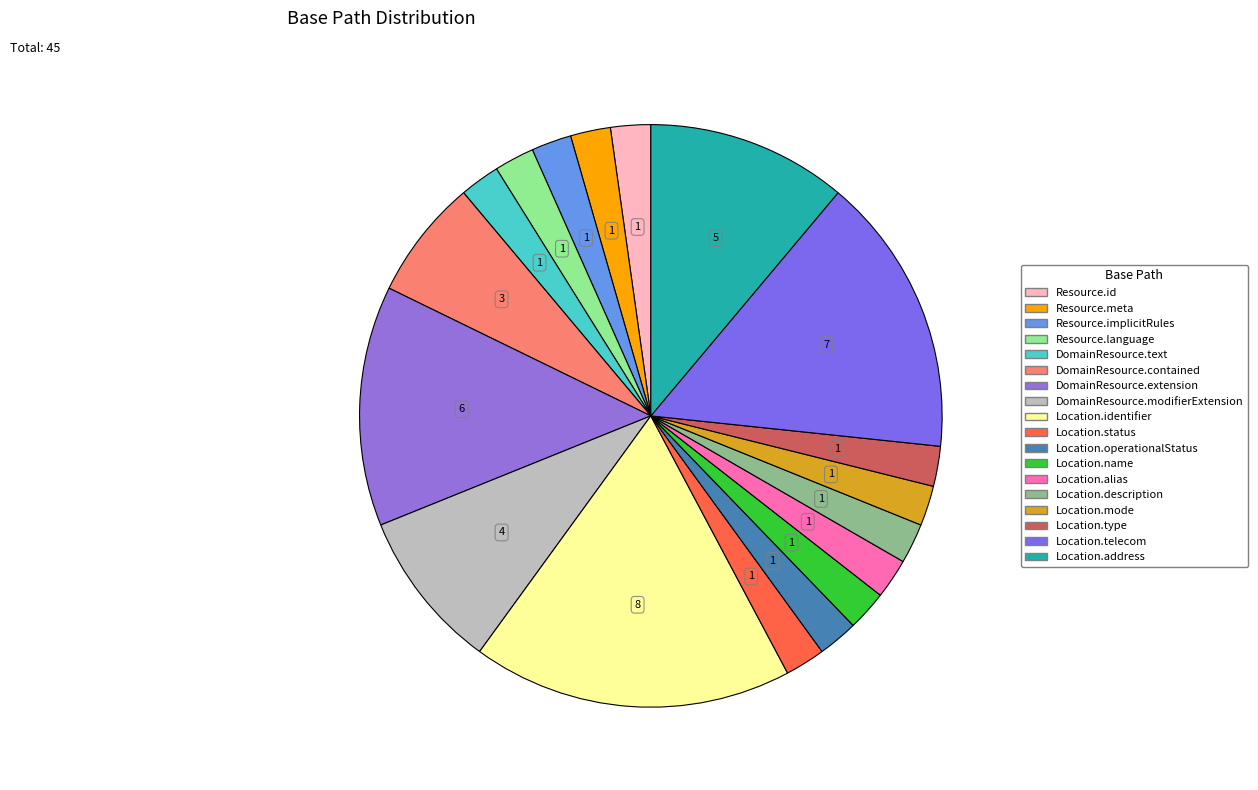

Does Location.address represent more than half of the total?

No